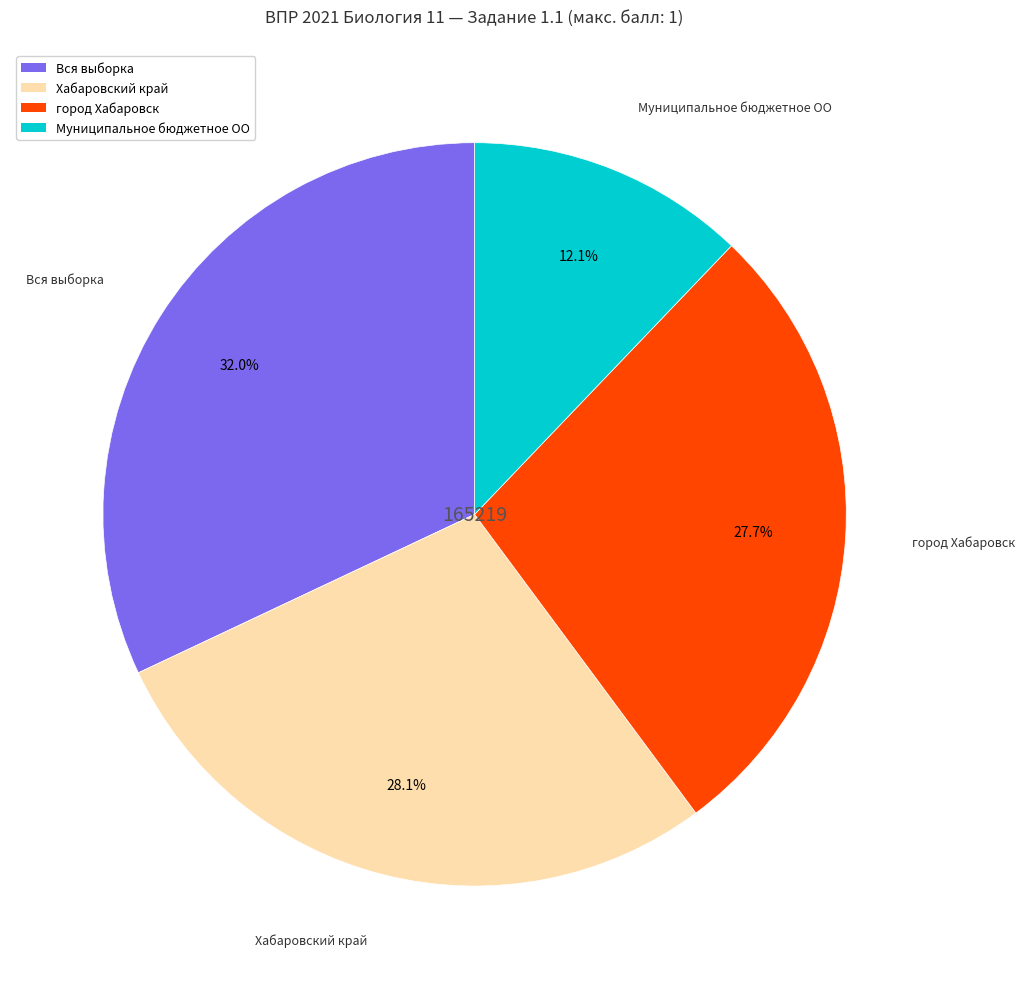

Is there any slice that represents more than half of the pie?

No